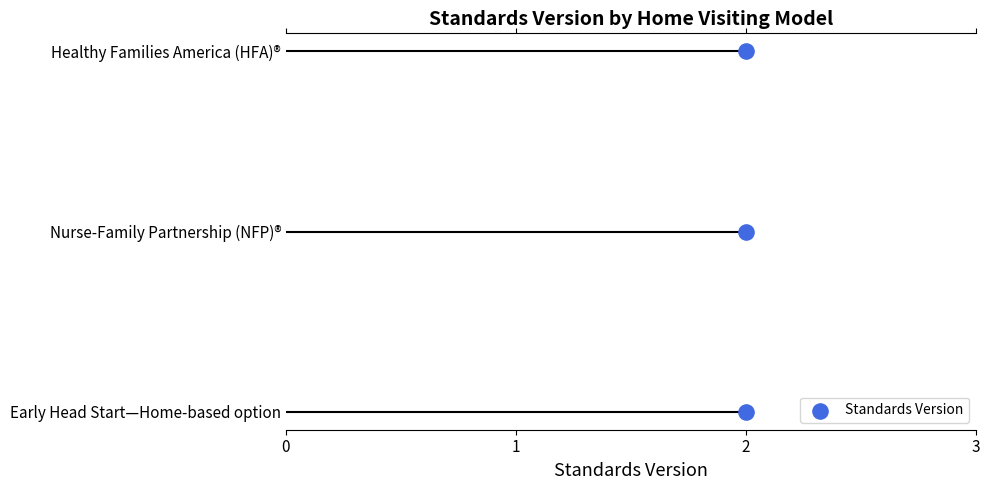

What is the ratio of the value at 2 to the value at 1?

2.0